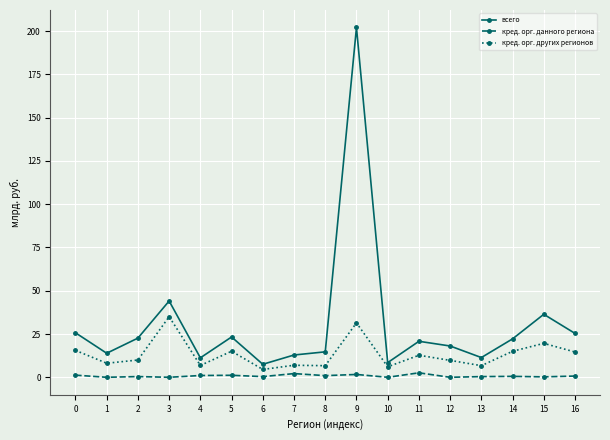

True or false: кред. орг. других регионов has more than 2 points higher than both neighbors.

True